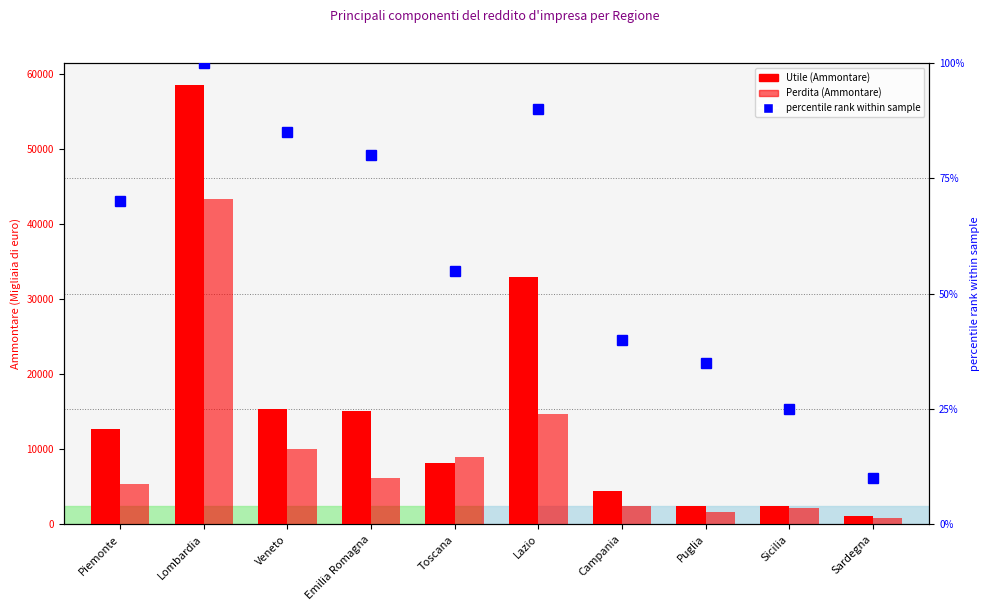

Reading left to right, transcribe all the data shown in this chart.

Utile (Ammontare): 12736.6	58522.0	15412.4	15036.8	8126.8	32995.3	4446.2	2459.4	2429.3	1164.4
Perdita (Ammontare): 5416.2	43314.4	10058.4	6181.2	8933.7	14685.9	2448.1	1632.1	2161.2	859.6
percentile rank within sample: 70.0	100.0	85.0	80.0	55.0	90.0	40.0	35.0	25.0	10.0